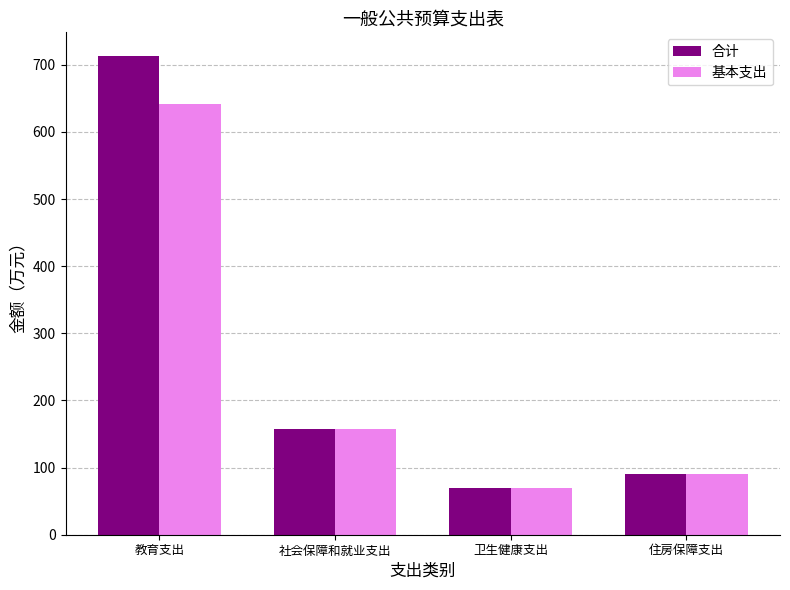

Reading left to right, what are all the values shown in this chart?

合计: 712.8	156.9	69.8	90.2
基本支出: 641.4	156.9	69.8	90.2